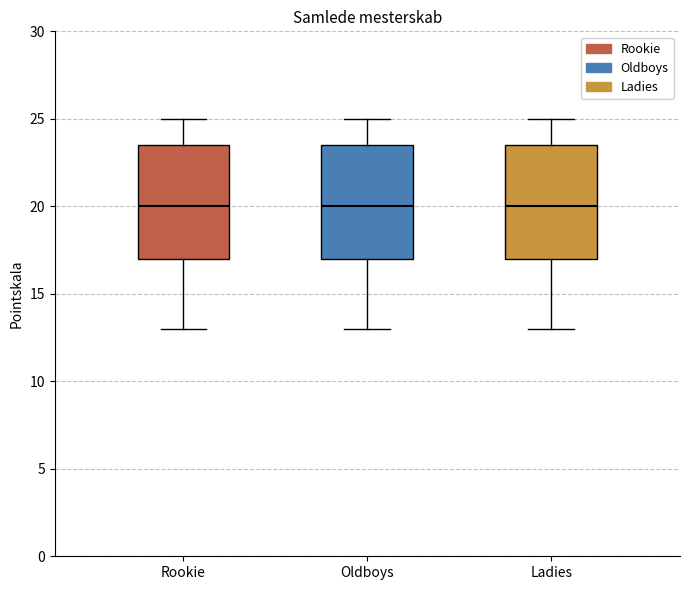

Reading left to right, transcribe this box plot: for each box, give where its median line is, the range the box spans, and where its two whiskers end, as read against the y-axis. The values are not printed on the chart, so give them approximately, as read against the axis.

Rookie: median 20.0, box 17.0 to 23.5, whiskers 13.0 to 25.0
Oldboys: median 20.0, box 17.0 to 23.5, whiskers 13.0 to 25.0
Ladies: median 20.0, box 17.0 to 23.5, whiskers 13.0 to 25.0